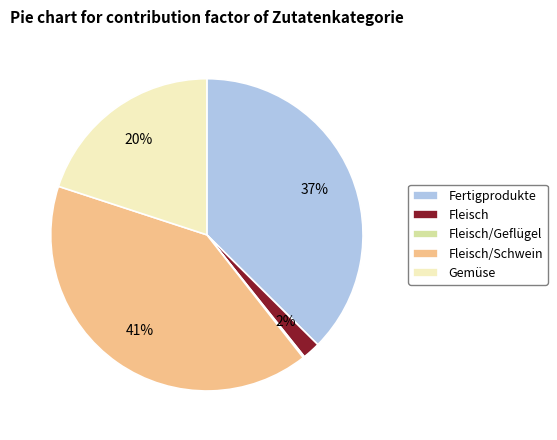

The Fleisch slice represents 2% of the pie. True or false?

True